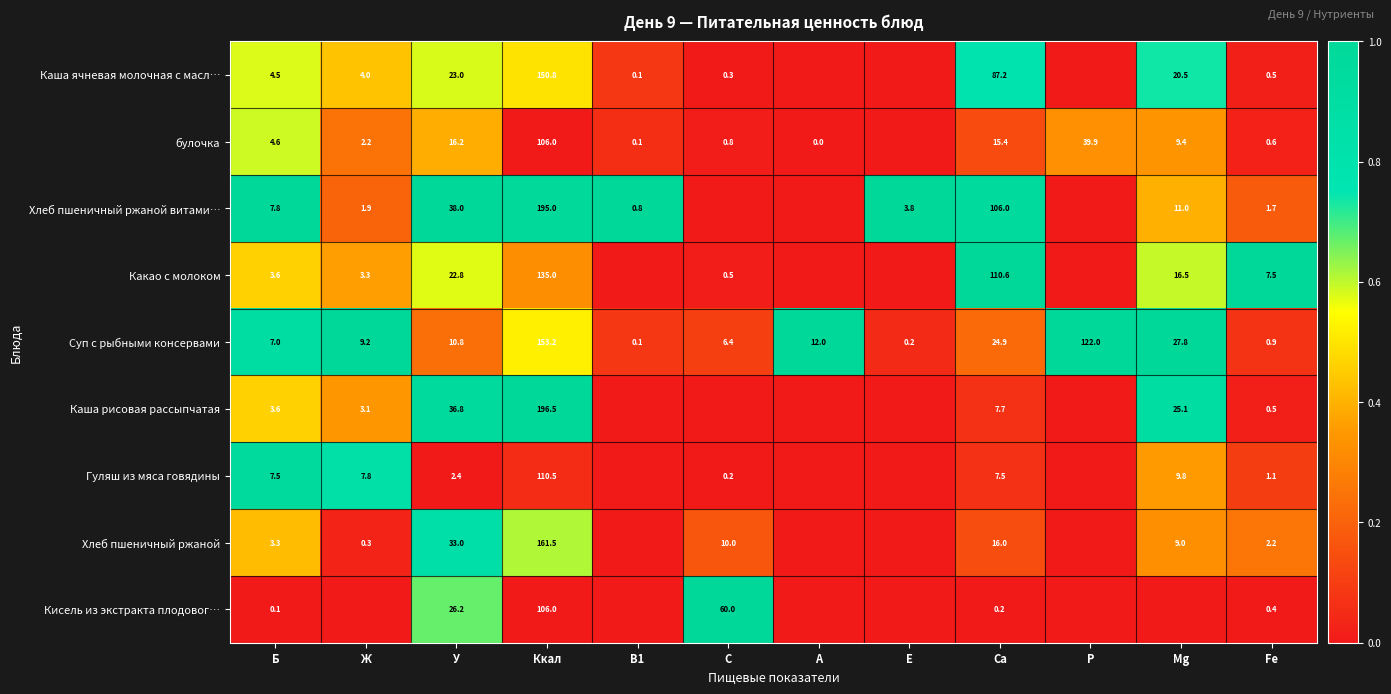

Where does the Суп с рыбными консервами series first go above 10?

У